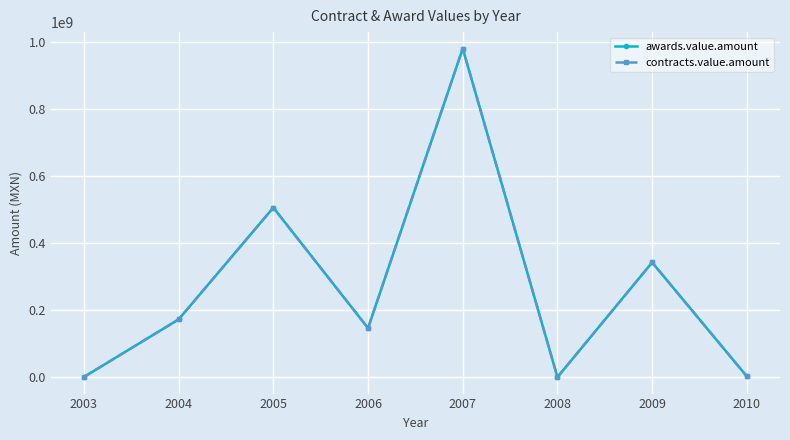

Is the value of contracts.value.amount at 2006 greater than the value of awards.value.amount at 2006?

No